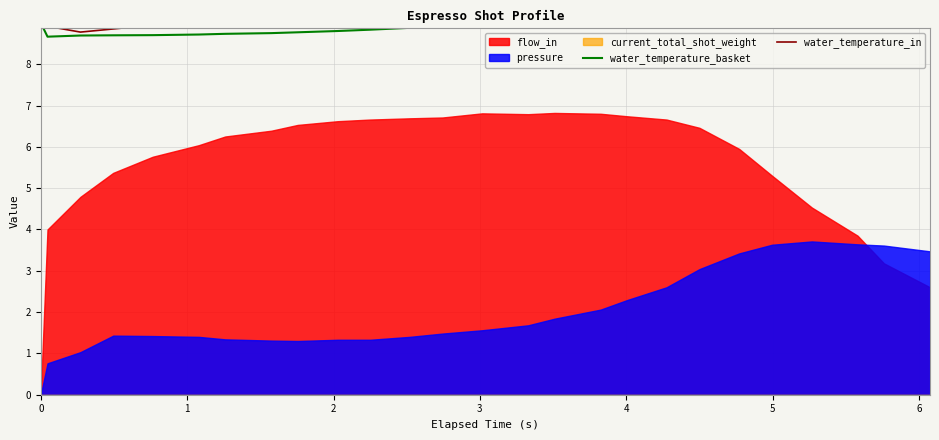

How many lines are shown in the chart?

2